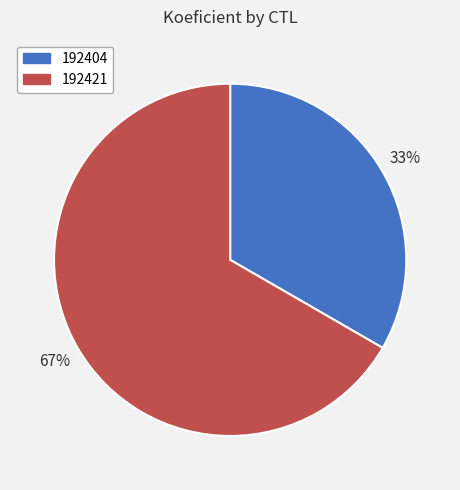

To the nearest percent, what percentage of the pie is 192404?

33%